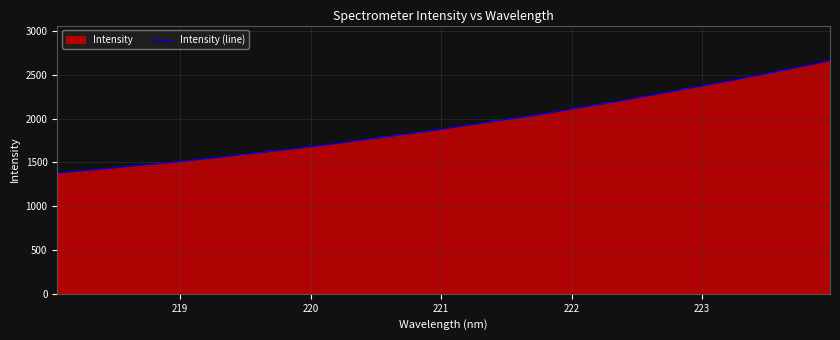

True or false: the data has more than 1 interior local peaks.

False